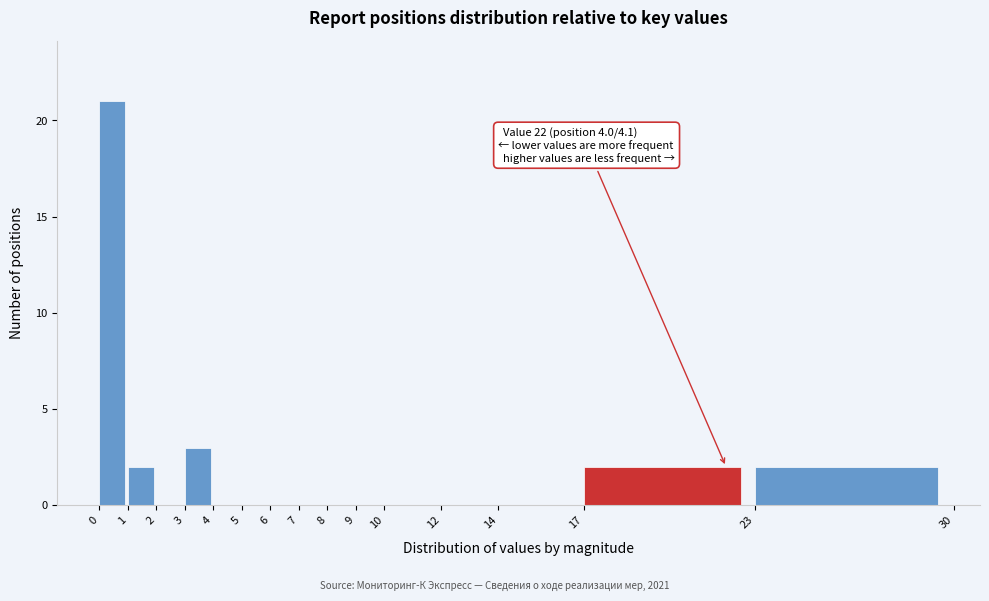

Which range on the x-axis has the tallest bar?

0 to 1